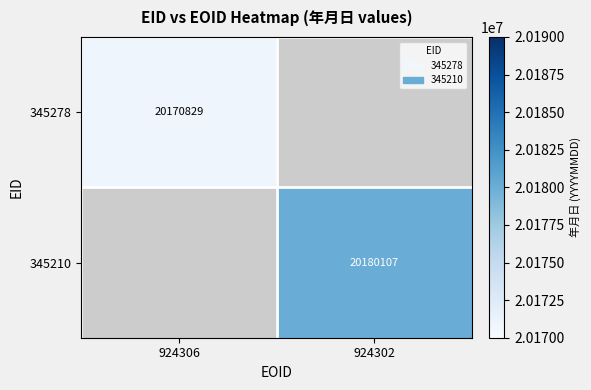

What is the greatest value displayed?

20180107.0